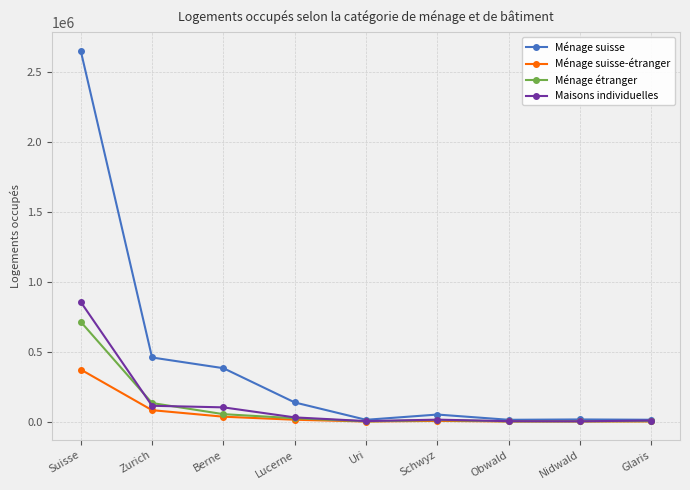

At which category is the sum across all series the highest?

Suisse